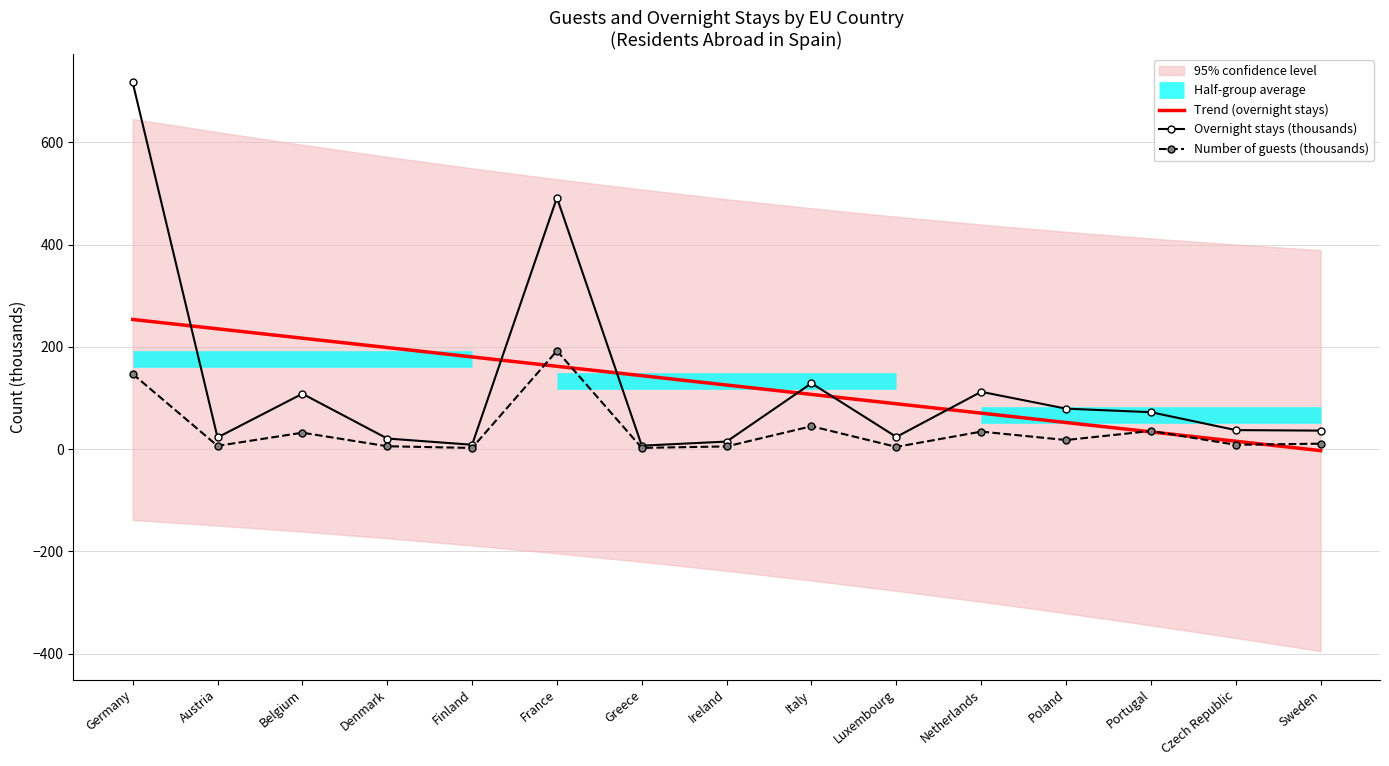

After their last crossing, which series has the higher values: Trend (overnight stays) or Number of guests (thousands)?

Number of guests (thousands)